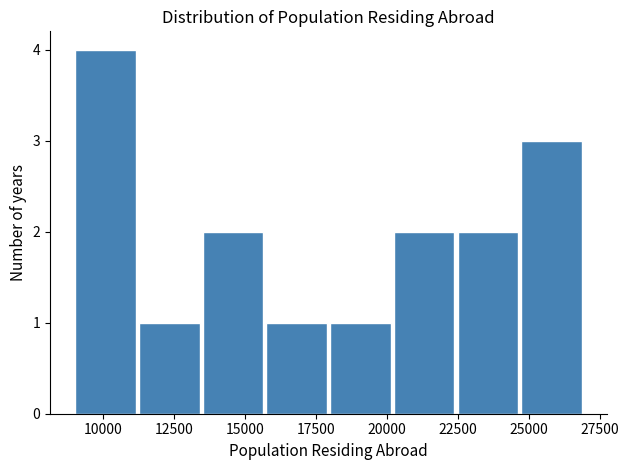

Over which range of the x-axis is the bar tallest?

9000 to 11000